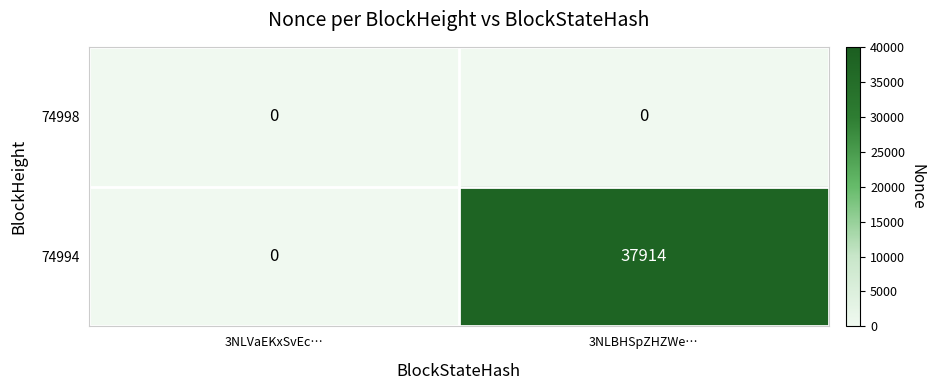

Rank the series by their average value, from highest to lowest.

74994, 74998